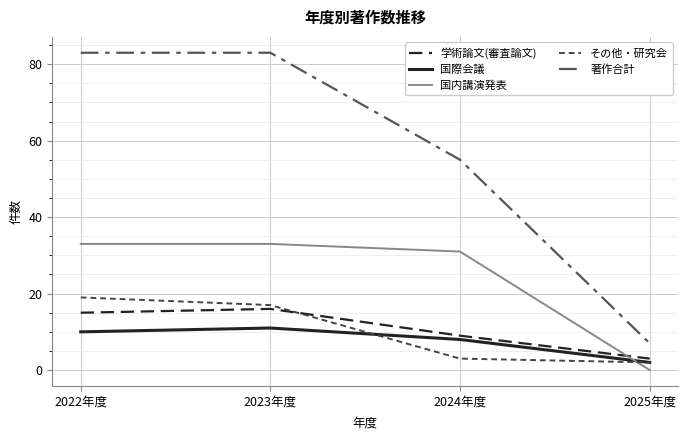

Is this an area chart (filled region under the line)?

No